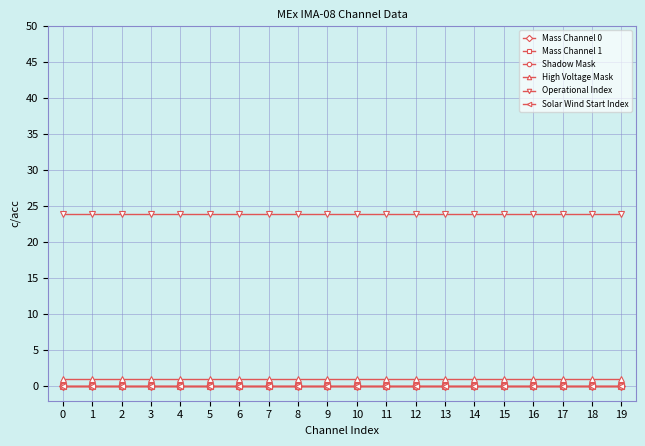

What is the total value across all series at 19?

25